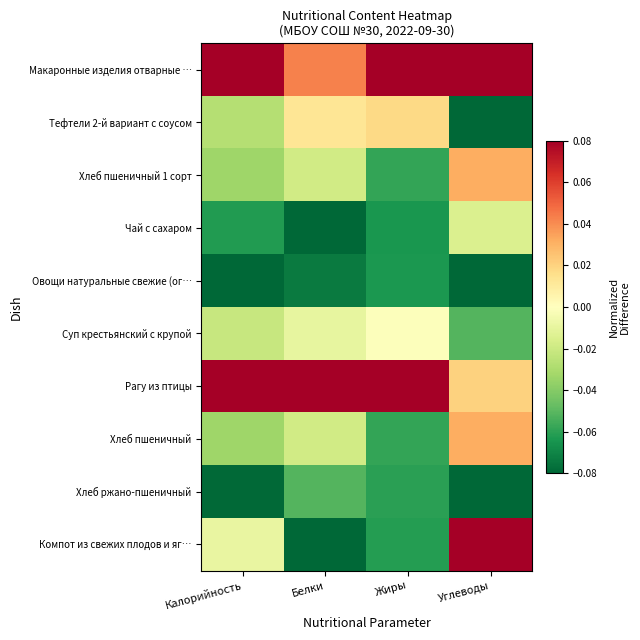

How many series are shown in this chart?

10